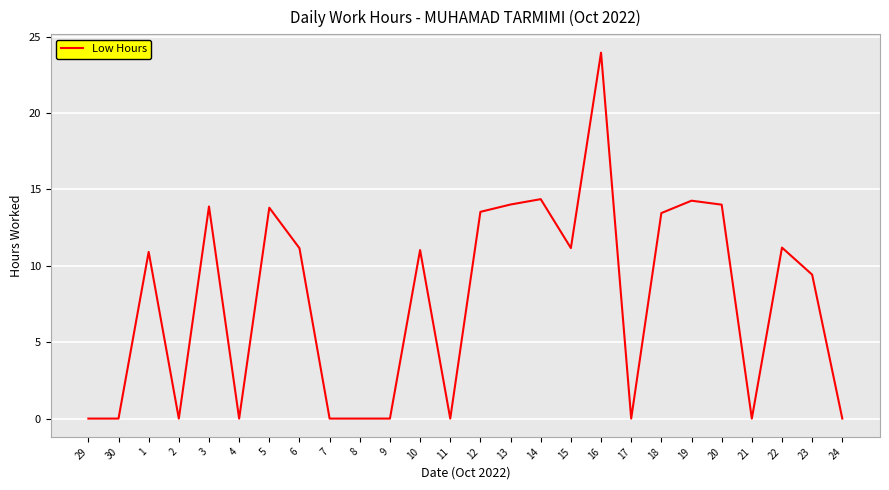

Is it true that the value at 18 is 13.4?

True